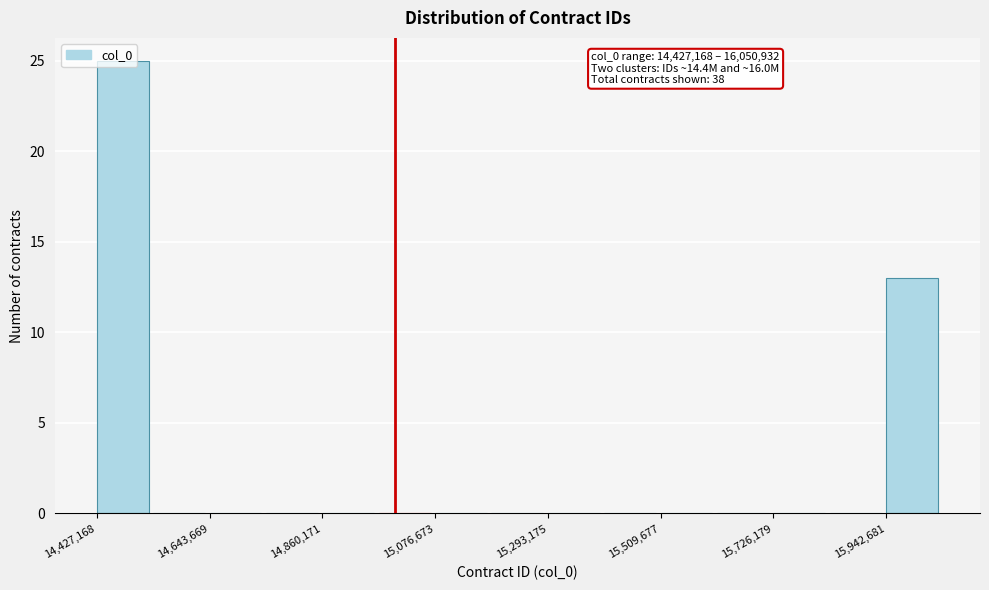

Read against the x-axis, roughly where is the centre of the tallest bar?

14500000